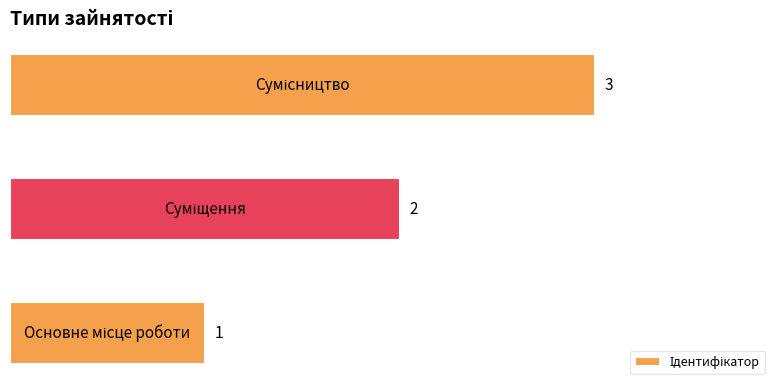

Count the values in the range 1 to 3.

3